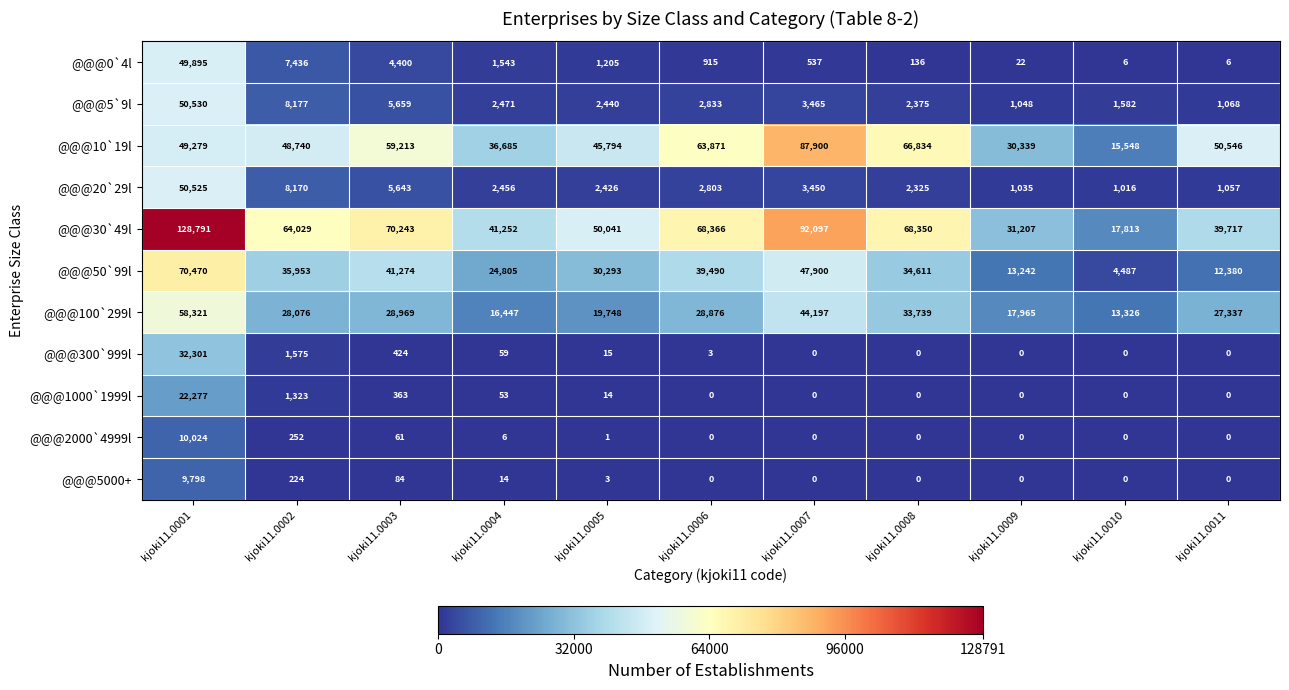

What is the lowest value of the @@@10`19l series?

15548